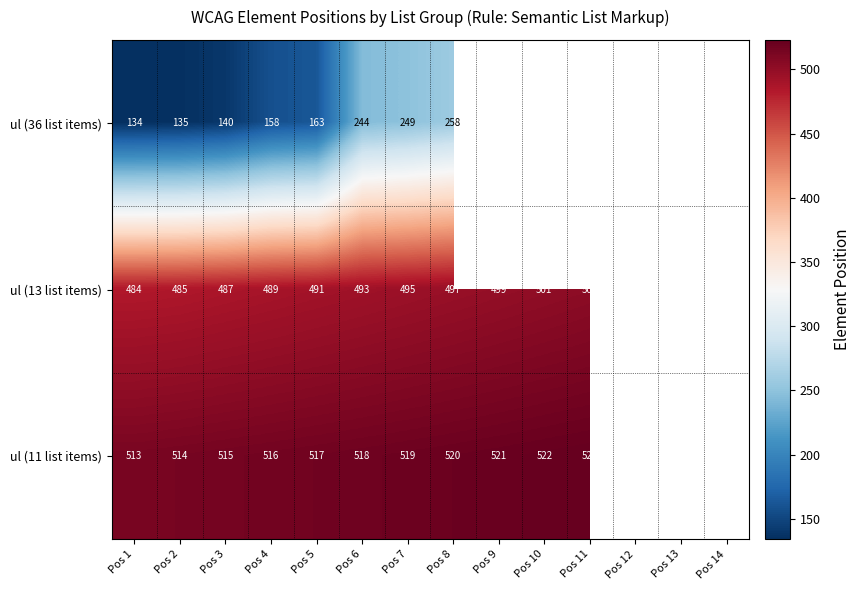

What is the approximate value of ul (13 list items) at Pos 10, to the nearest 10?

500